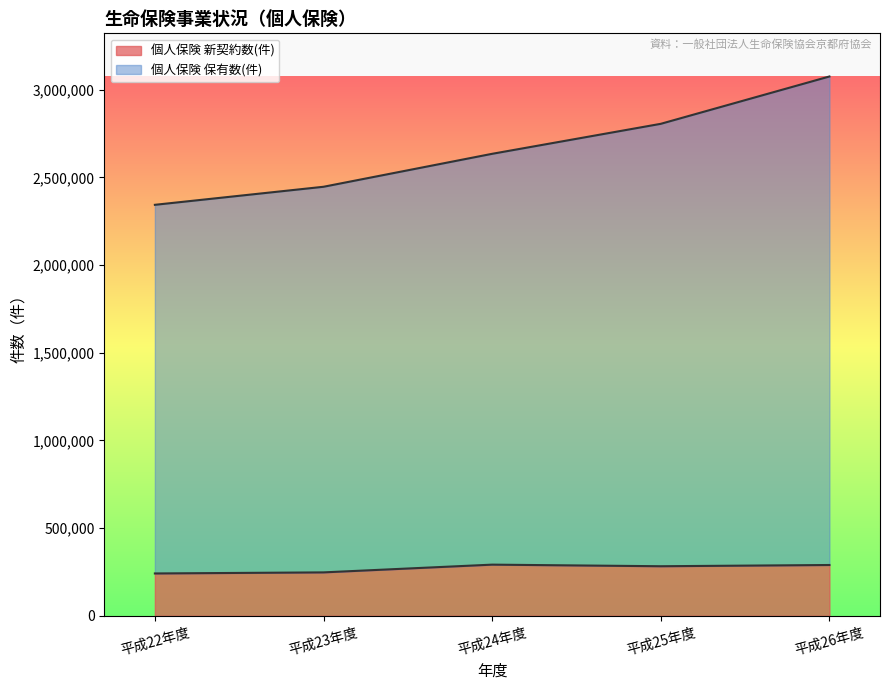

How many interior local valleys does the 個人保険 新契約数(件) series have?

1